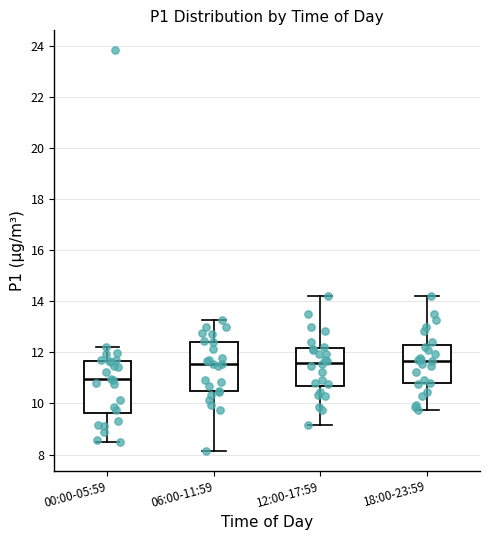

Reading left to right, transcribe this box plot: for each box, give where its median line is, the range the box spans, and where its two whiskers end, as read against the y-axis. The values are not printed on the chart, so give them approximately, as read against the axis.

00:00-05:59: median 11.0, box 9.6 to 11.6, whiskers 8.4 to 12.2
06:00-11:59: median 11.6, box 10.4 to 12.4, whiskers 8.2 to 13.2
12:00-17:59: median 11.6, box 10.6 to 12.2, whiskers 9.2 to 14.2
18:00-23:59: median 11.6, box 10.8 to 12.2, whiskers 9.8 to 14.2